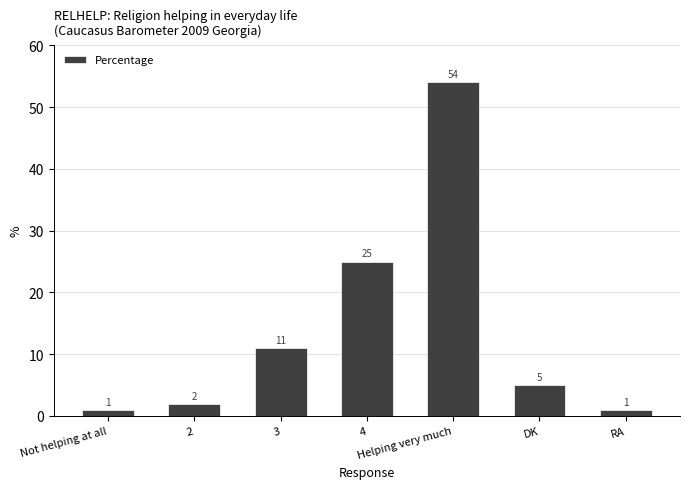

What is the smallest value displayed?

1